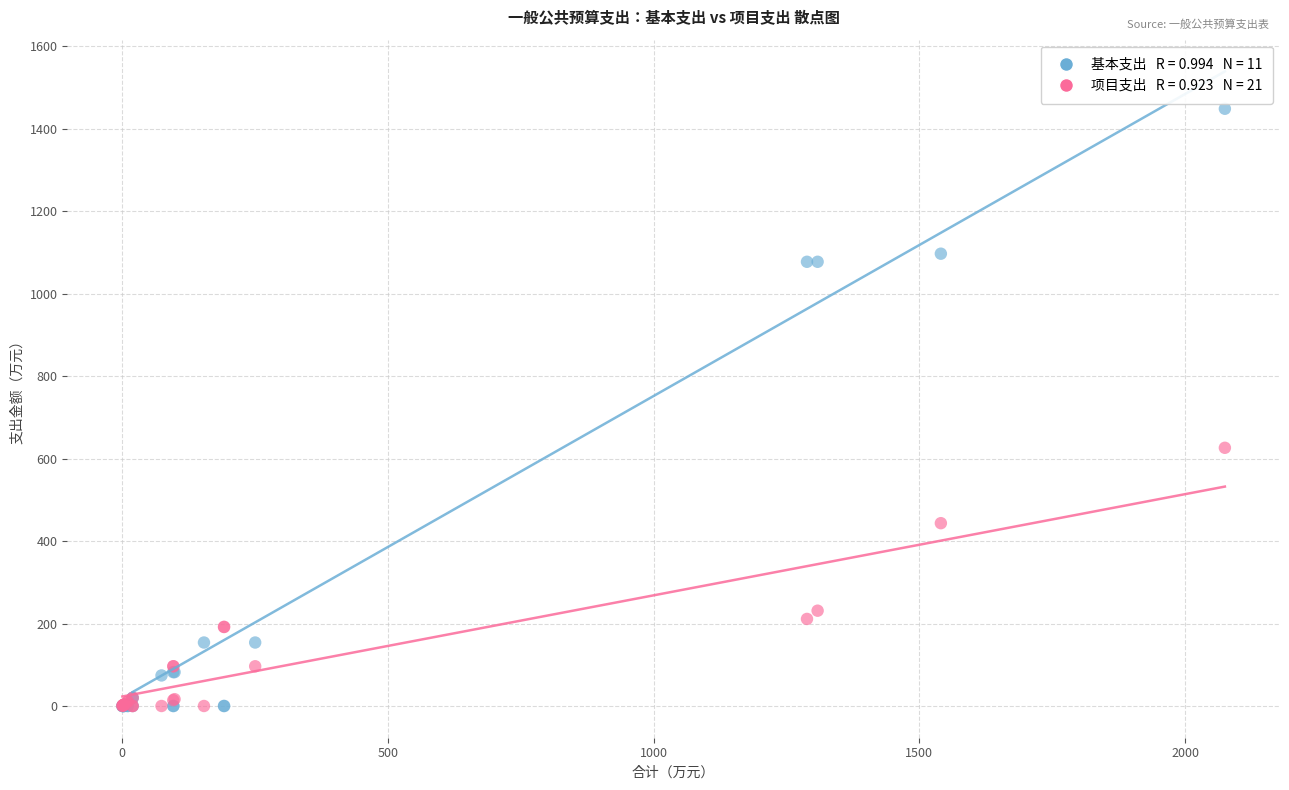

Across all series, what Y value is closest to 724?

626.2